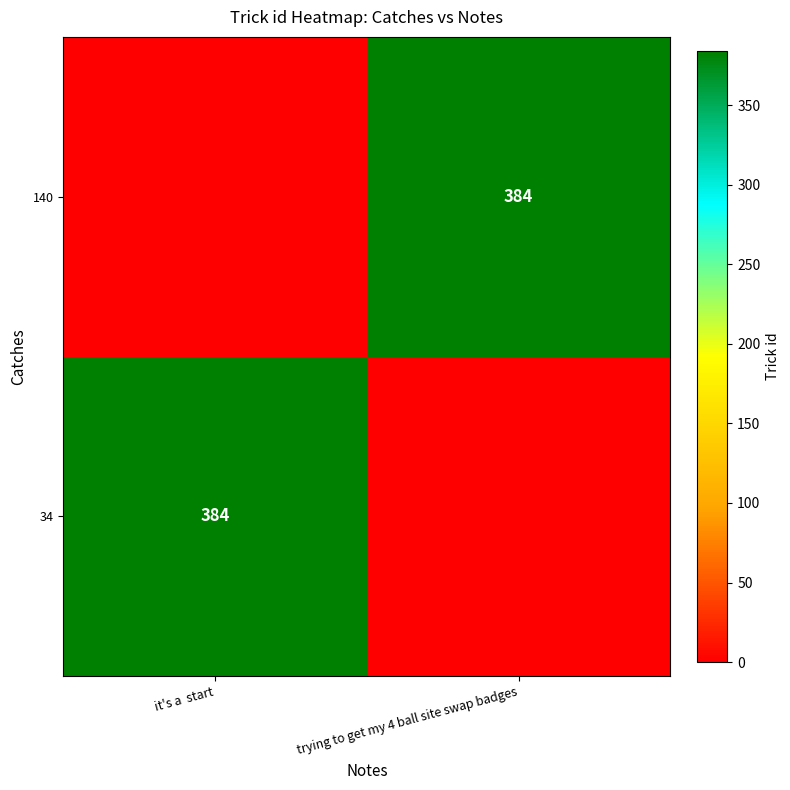

Which label corresponds to the smallest value in the chart?

trying to get my 4 ball site swap badges